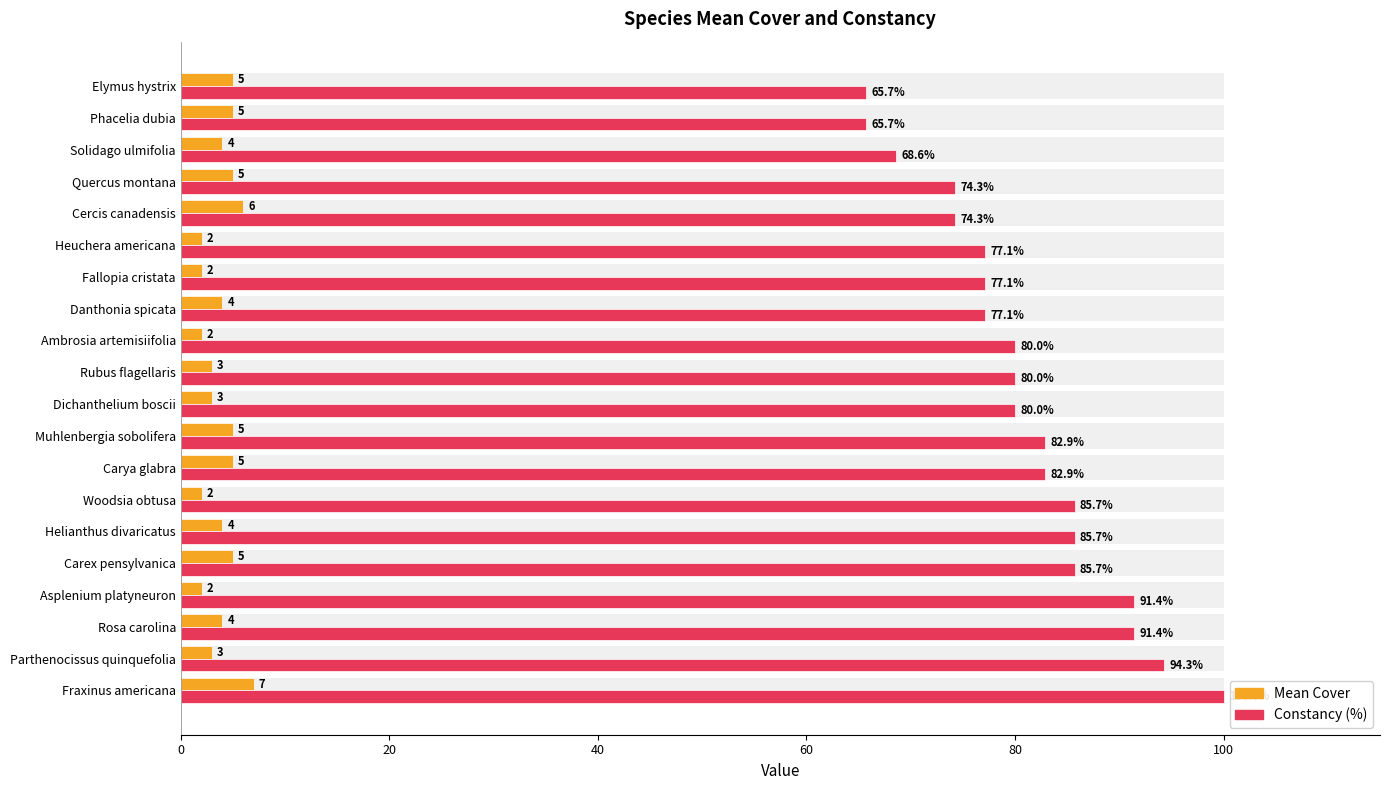

Which has a higher value, Rubus flagellaris or Rosa carolina?

Rosa carolina